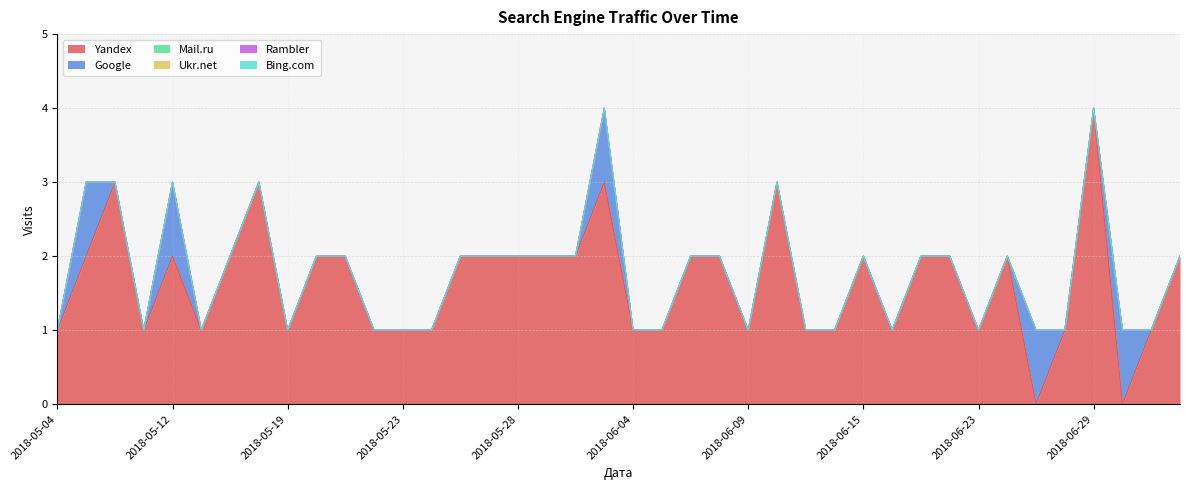

Reading right to left, transcribe all the data shown in this chart.

Yandex: 2	1	0	4	1	0	2	1	2	2	1	2	1	1	3	1	2	2	1	1	3	2	2	2	2	2	1	1	1	2	2	1	3	2	1	2	1	3	2	1
Google: 0	0	1	0	0	1	0	0	0	0	0	0	0	0	0	0	0	0	0	0	1	0	0	0	0	0	0	0	0	0	0	0	0	0	0	1	0	0	1	0
Mail.ru: 0	0	0	0	0	0	0	0	0	0	0	0	0	0	0	0	0	0	0	0	0	0	0	0	0	0	0	0	0	0	0	0	0	0	0	0	0	0	0	0
Ukr.net: 0	0	0	0	0	0	0	0	0	0	0	0	0	0	0	0	0	0	0	0	0	0	0	0	0	0	0	0	0	0	0	0	0	0	0	0	0	0	0	0
Rambler: 0	0	0	0	0	0	0	0	0	0	0	0	0	0	0	0	0	0	0	0	0	0	0	0	0	0	0	0	0	0	0	0	0	0	0	0	0	0	0	0
Bing.com: 0	0	0	0	0	0	0	0	0	0	0	0	0	0	0	0	0	0	0	0	0	0	0	0	0	0	0	0	0	0	0	0	0	0	0	0	0	0	0	0